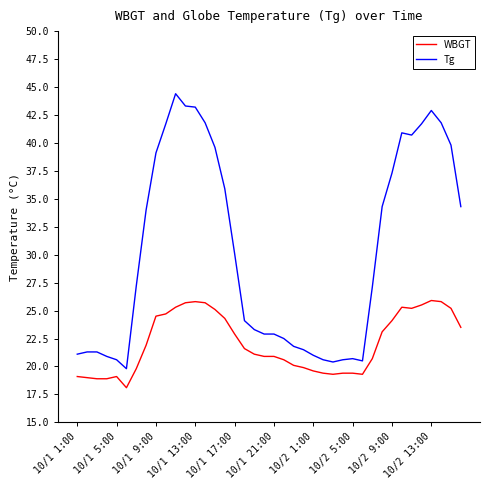

Which series has the widest spread of values?

Tg